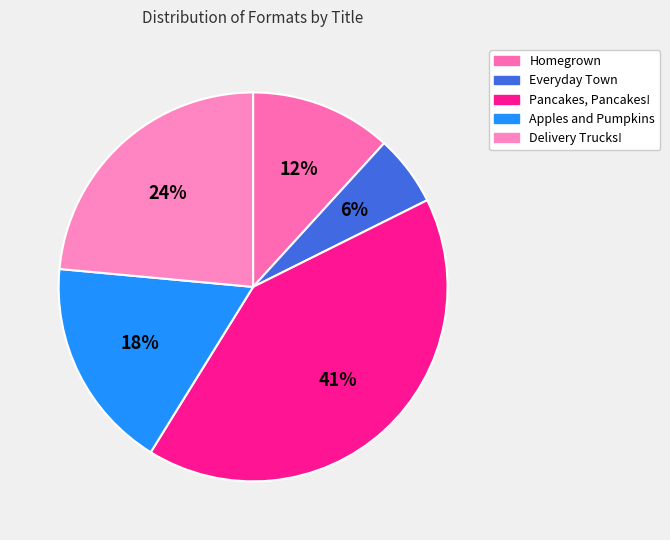

To the nearest percent, what percentage of the pie is Apples and Pumpkins?

18%